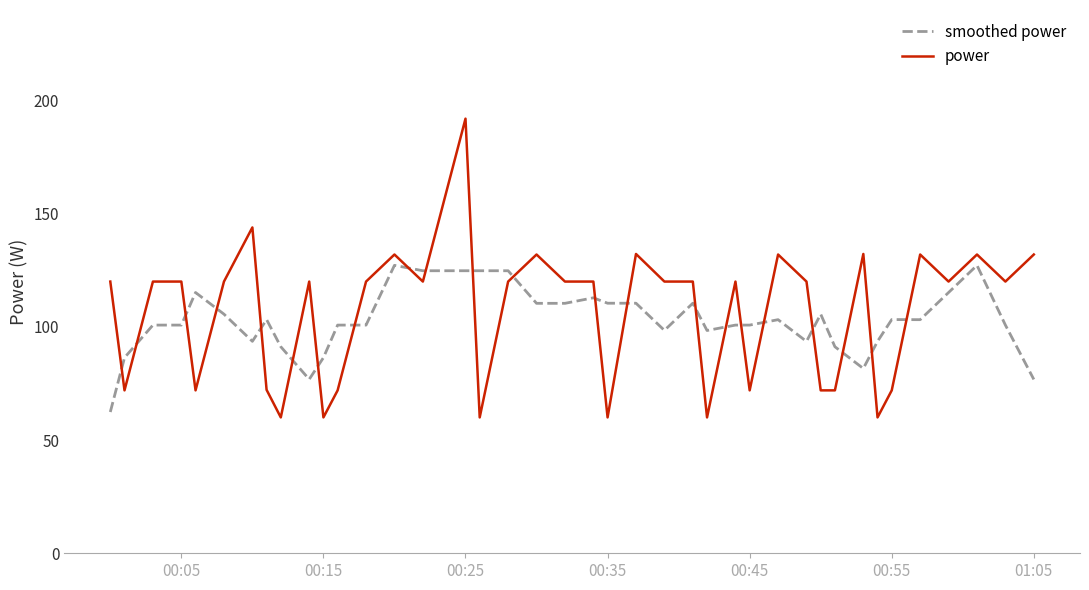

After their last crossing, which series has the higher values: smoothed power or power?

power